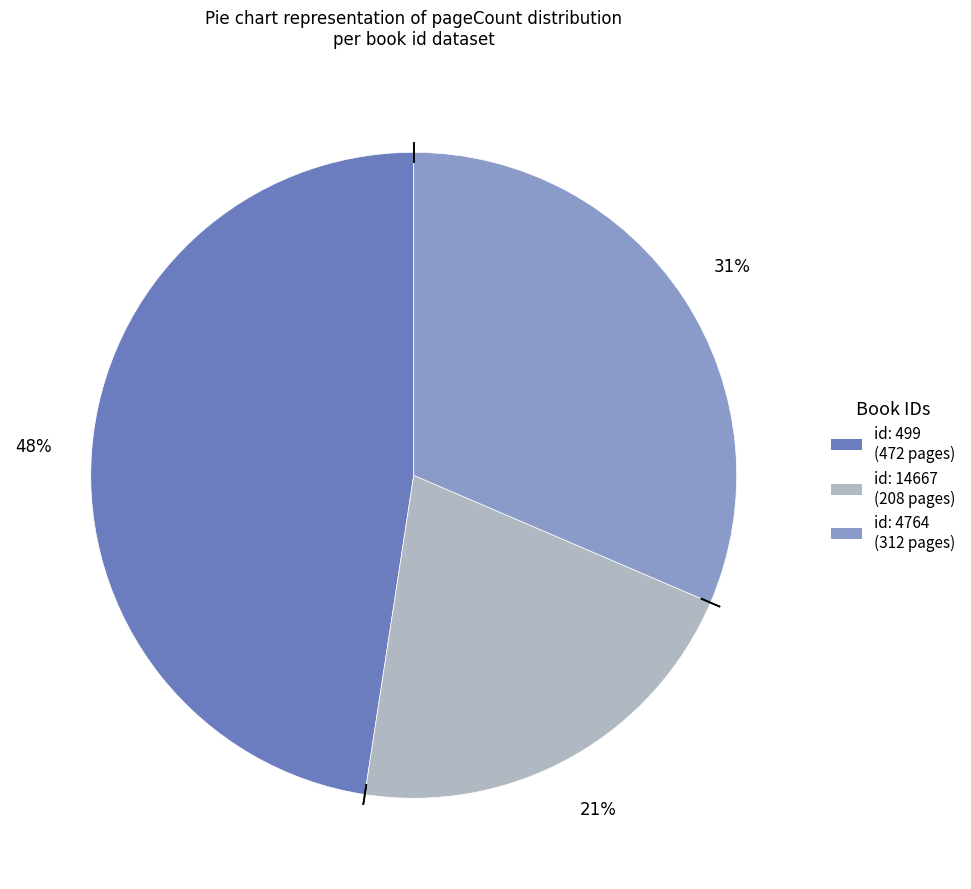

Is there any slice that represents more than half of the pie?

No